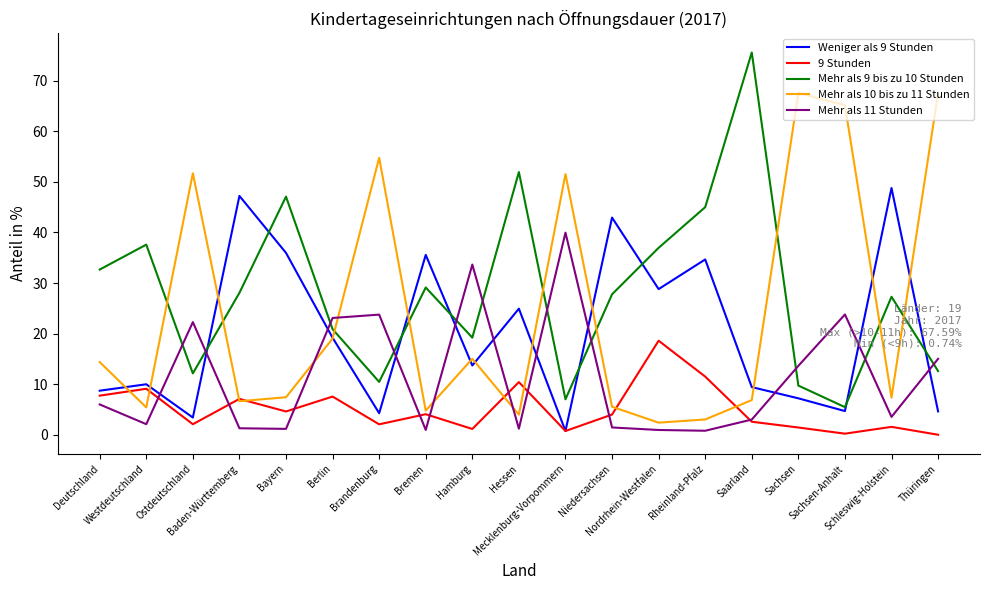

Which series has the largest range (max minus min)?

Mehr als 9 bis zu 10 Stunden